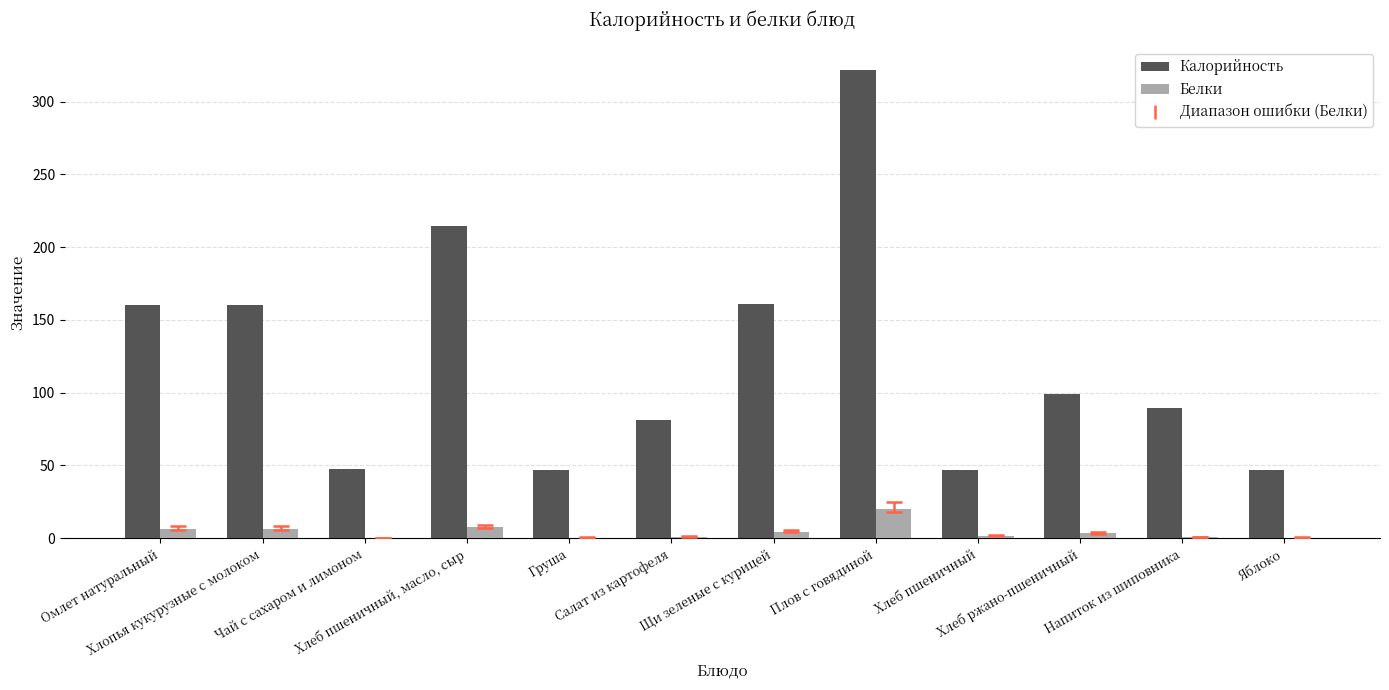

At which label does Белки reach its peak?

Плов с говядиной